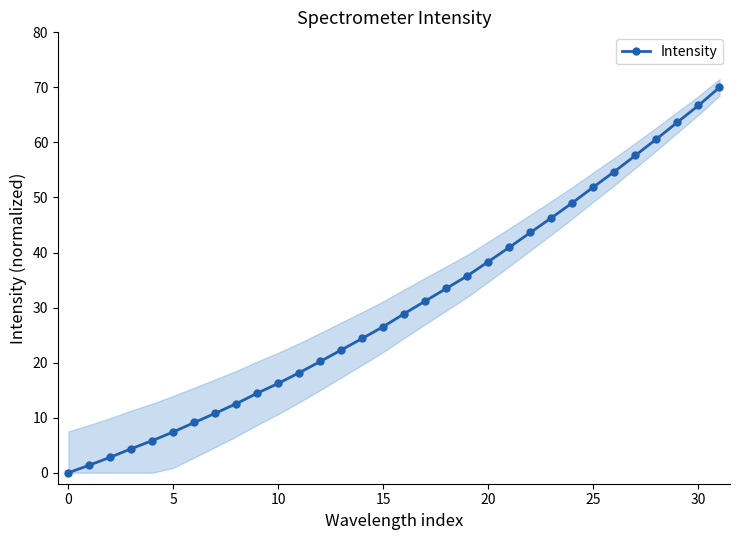

What is the sum of all values?

969.8